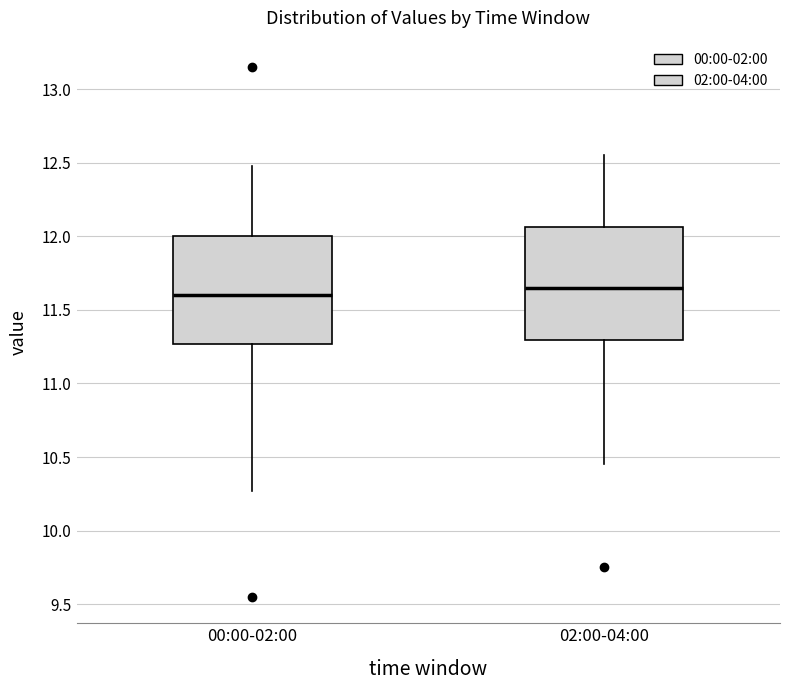

Which box has the lowest median line?

00:00-02:00